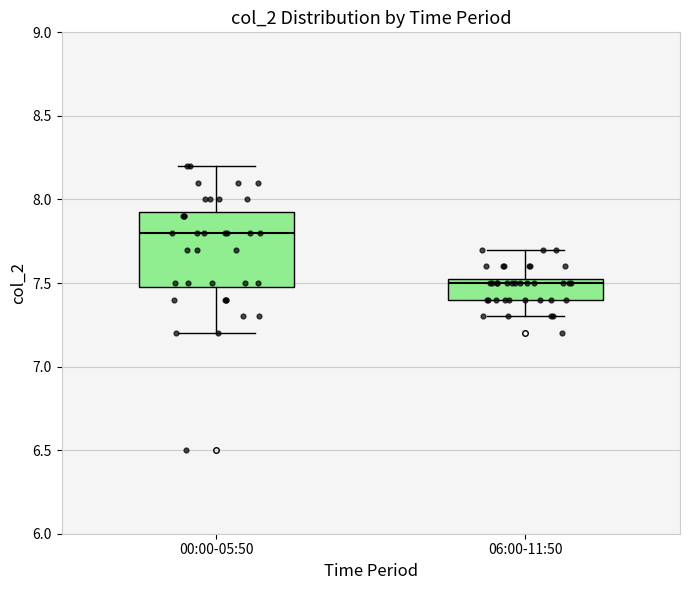

Which box's median line is the lowest?

06:00-11:50